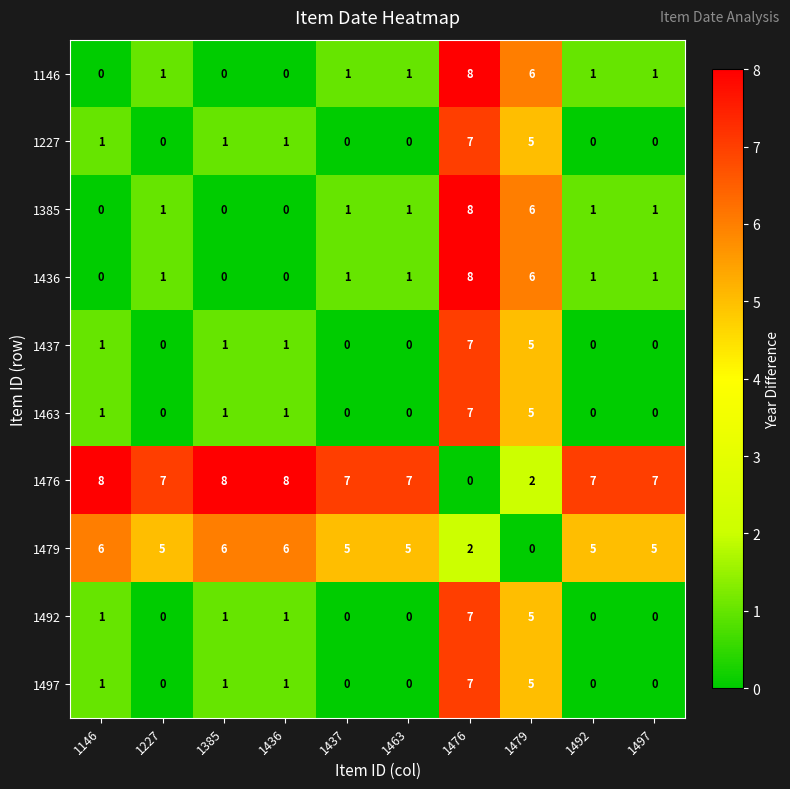

At which category is the sum across all series the highest?

1476